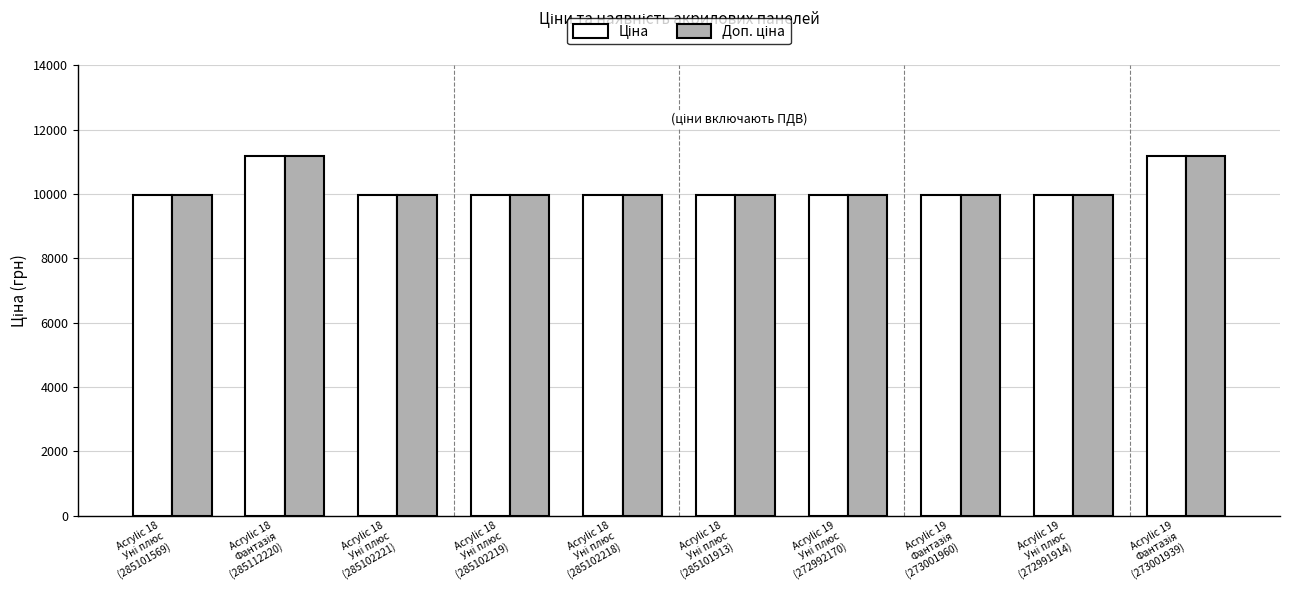

What is the maximum value shown in the chart?

11188.2